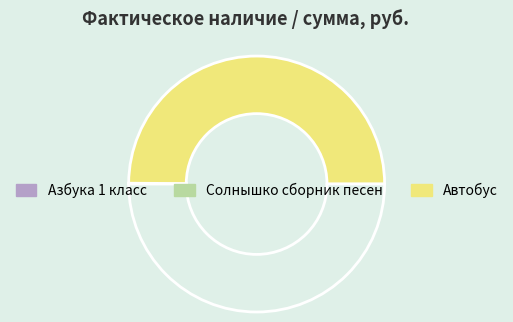

Count the number of slices in the pie.

3